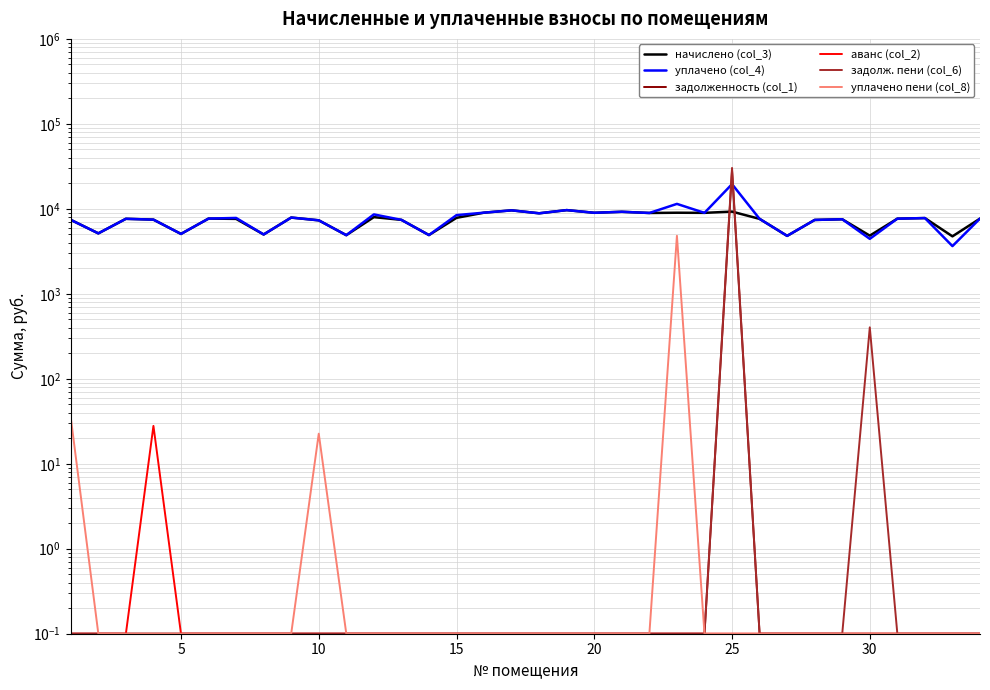

Reading right to left, extract all data points from this chart.

начислено (col_3): 7680.0	4746.2	7787.5	7664.6	4838.4	7541.8	7403.5	4807.7	7618.7	9277.4	8970.2	9001.0	8939.5	9231.4	8985.6	9661.4	8862.7	9600.0	9016.3	7833.6	4915.2	7418.9	7987.2	4899.8	7326.7	7895.0	4992.1	7618.6	7680.0	5068.8	7465.0	7633.9	5145.6	7418.9
уплачено (col_4): 7680.0	3643.2	7787.5	7664.6	4435.2	7541.8	7403.5	4807.7	7618.7	19533.3	8970.2	11435.9	8939.5	9231.4	8985.6	9661.4	8862.7	9600.0	9016.3	8435.4	4915.2	7418.9	8600.8	4899.8	7326.7	7895.0	4992.1	7813.9	7680.0	5068.8	7465.0	7633.9	5145.6	7418.9
задолженность (col_1): 0.1	0.1	0.1	0.1	0.1	0.1	0.1	0.1	0.1	28117.8	0.1	0.1	0.1	0.1	0.1	0.1	0.1	0.1	0.1	0.1	0.1	0.1	0.1	0.1	0.1	0.1	0.1	0.1	0.1	0.1	0.1	0.1	0.1	0.1
аванс (col_2): 0.1	0.1	0.1	0.1	0.1	0.1	0.1	0.1	0.1	0.1	0.1	0.1	0.1	0.1	0.1	0.1	0.1	0.1	0.1	0.1	0.1	0.1	0.1	0.1	0.1	0.1	0.1	0.1	0.1	0.1	27.9	0.1	0.1	0.1
задолж. пени (col_6): 0.1	0.1	0.1	0.1	403.2	0.1	0.1	0.1	0.1	30299.2	0.1	0.1	0.1	0.1	0.1	0.1	0.1	0.1	0.1	0.1	0.1	0.1	0.1	0.1	0.1	0.1	0.1	0.1	0.1	0.1	0.1	0.1	0.1	0.1
уплачено пени (col_8): 0.1	0.1	0.1	0.1	0.1	0.1	0.1	0.1	0.1	0.1	0.1	4820.3	0.1	0.1	0.1	0.1	0.1	0.1	0.1	0.1	0.1	0.1	0.1	0.1	22.6	0.1	0.1	0.1	0.1	0.1	0.1	0.1	0.1	35.0